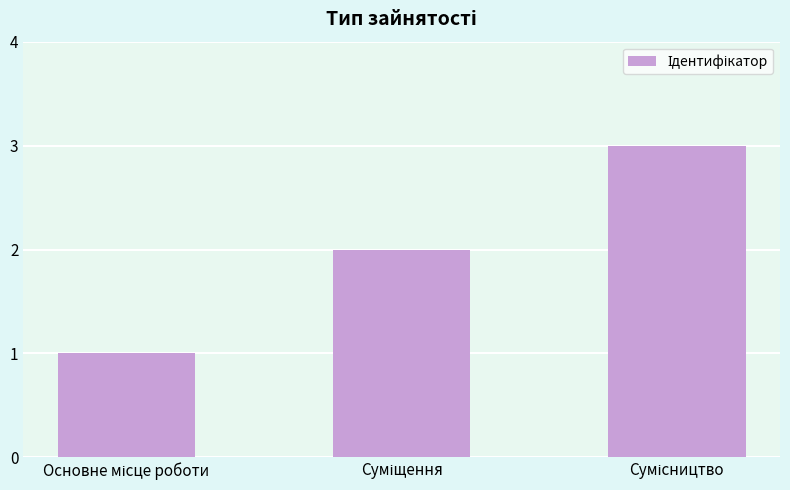

How many values are below 2?

1